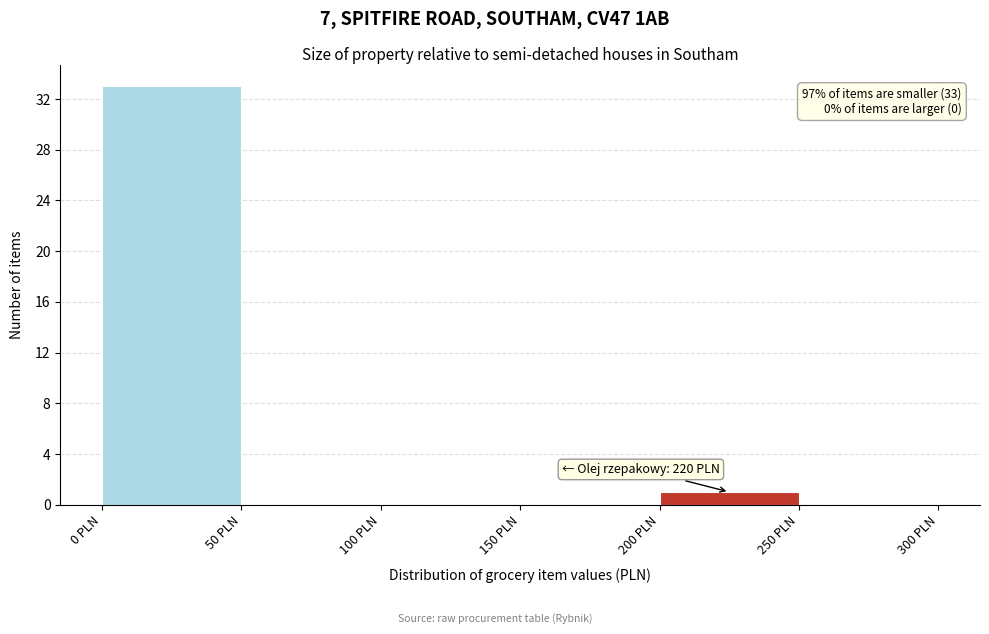

Which range on the x-axis has the tallest bar?

0 to 50